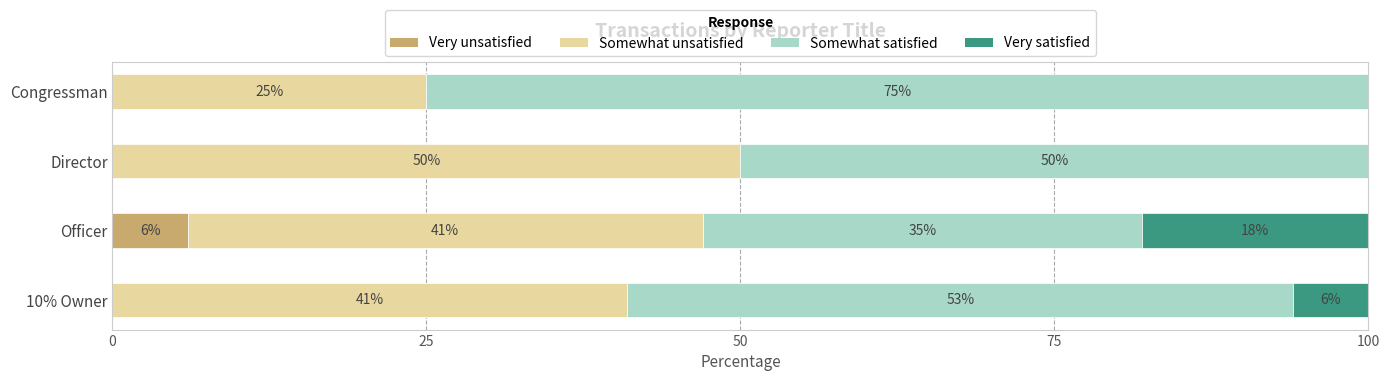

Which category has the highest value in the Very unsatisfied series?

Officer